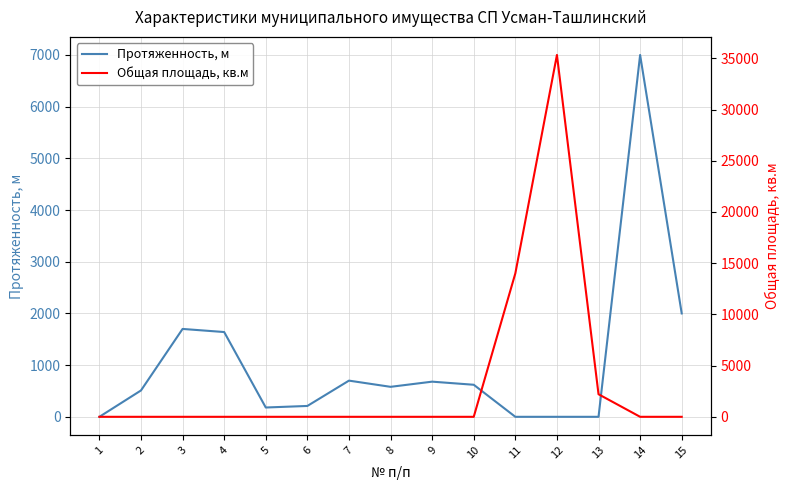

Count the number of data series in this chart.

2